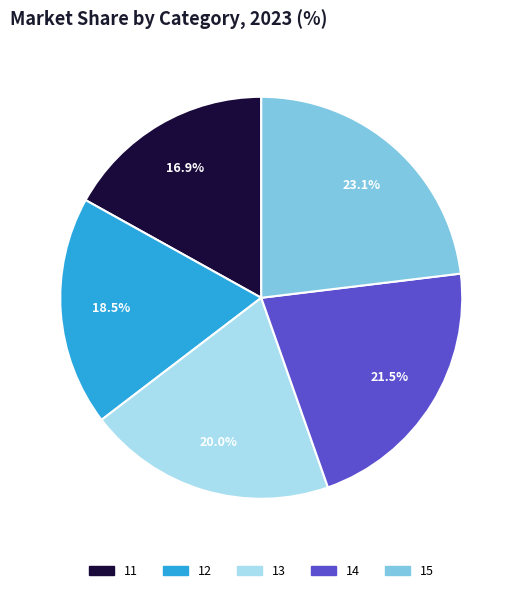

To the nearest percent, what is the average slice percentage?

20%